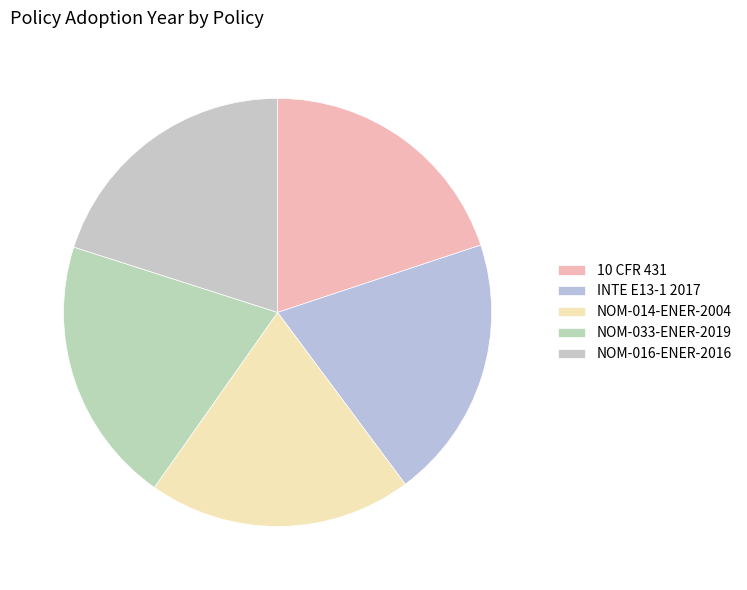

What is the largest slice in the pie chart?

NOM-033-ENER-2019